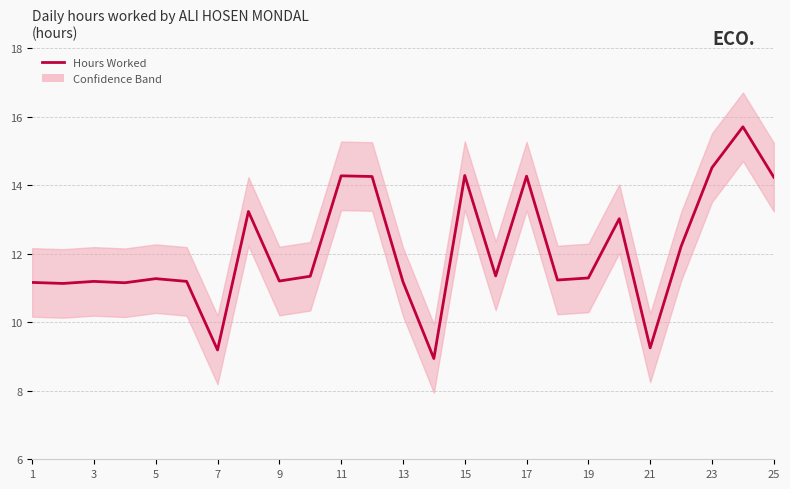

The chart shows a value of 6.9 at 11. True or false?

False